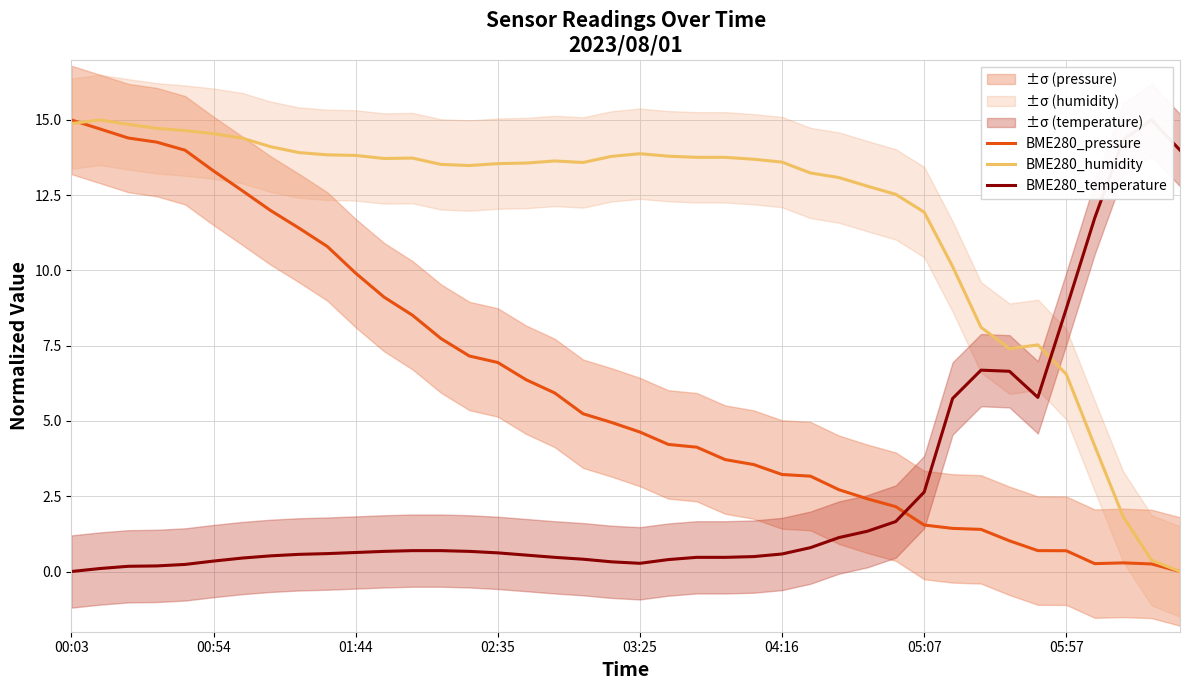

In BME280_temperature, how many points are higher than both neighbors (excluding endpoints)?

2